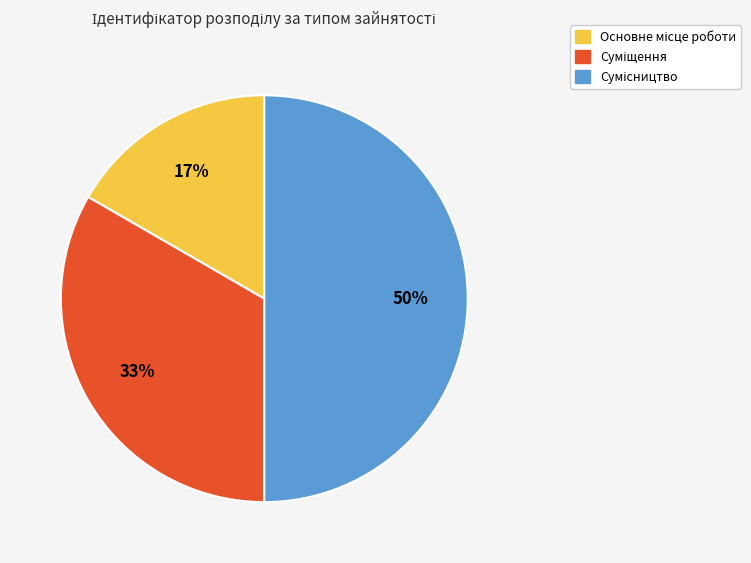

To the nearest percent, what is the difference between the largest and smallest slice percentages?

33%